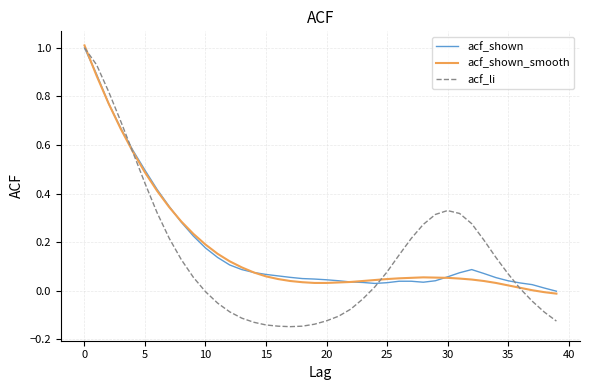

What is the difference between the maximum and minimum values in the acf_shown series?

1.0